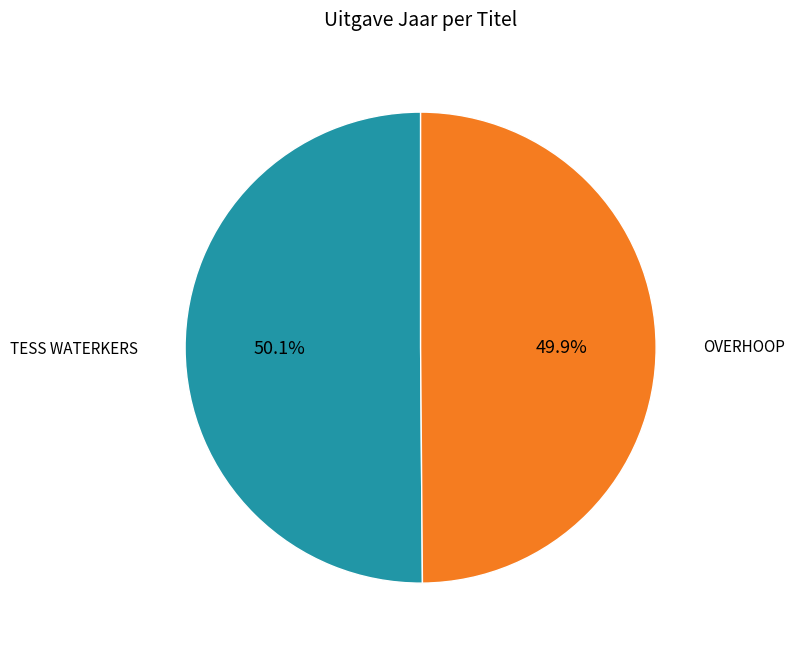

Is there any slice that represents more than half of the pie?

Yes